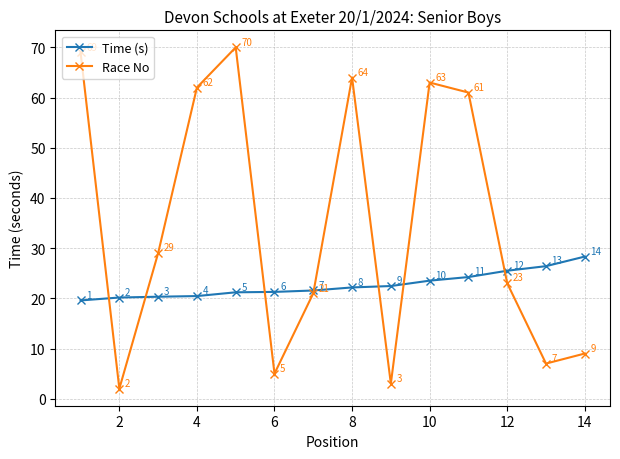

What is the minimum value for Race No?

2.0